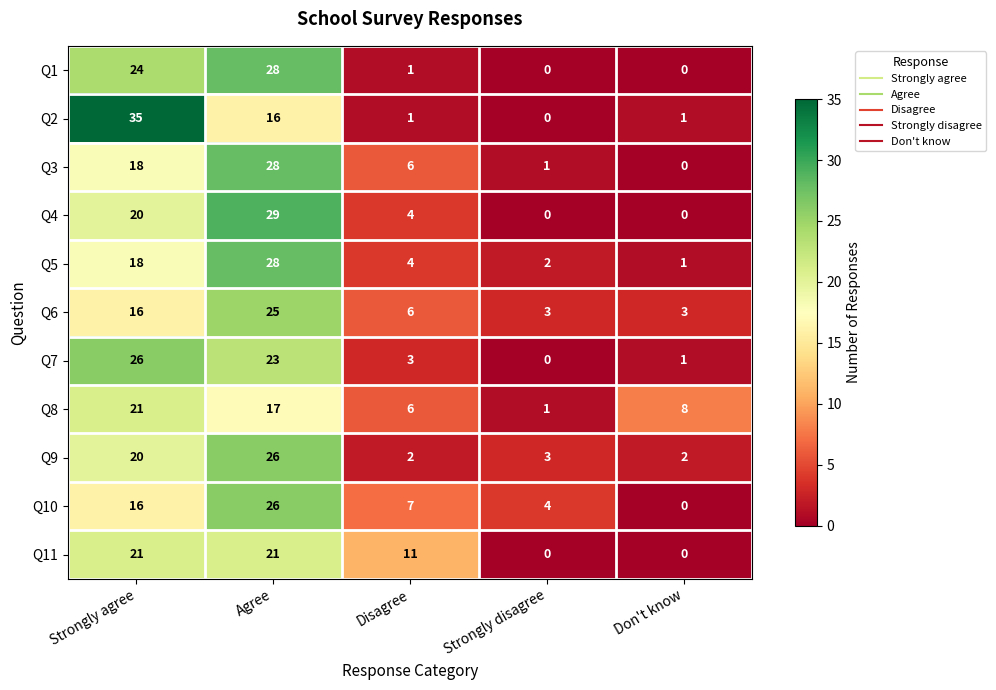

True or false: Q11 has a value of 21 at Agree.

True